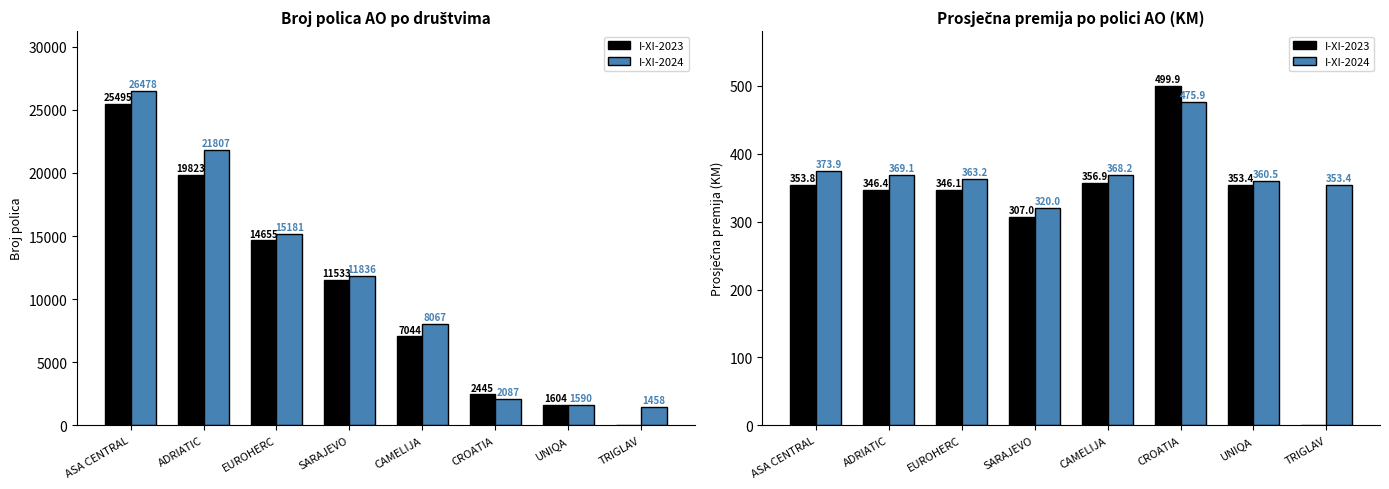

Is it true that I-XI-2023 equals 0.0 at TRIGLAV?

True